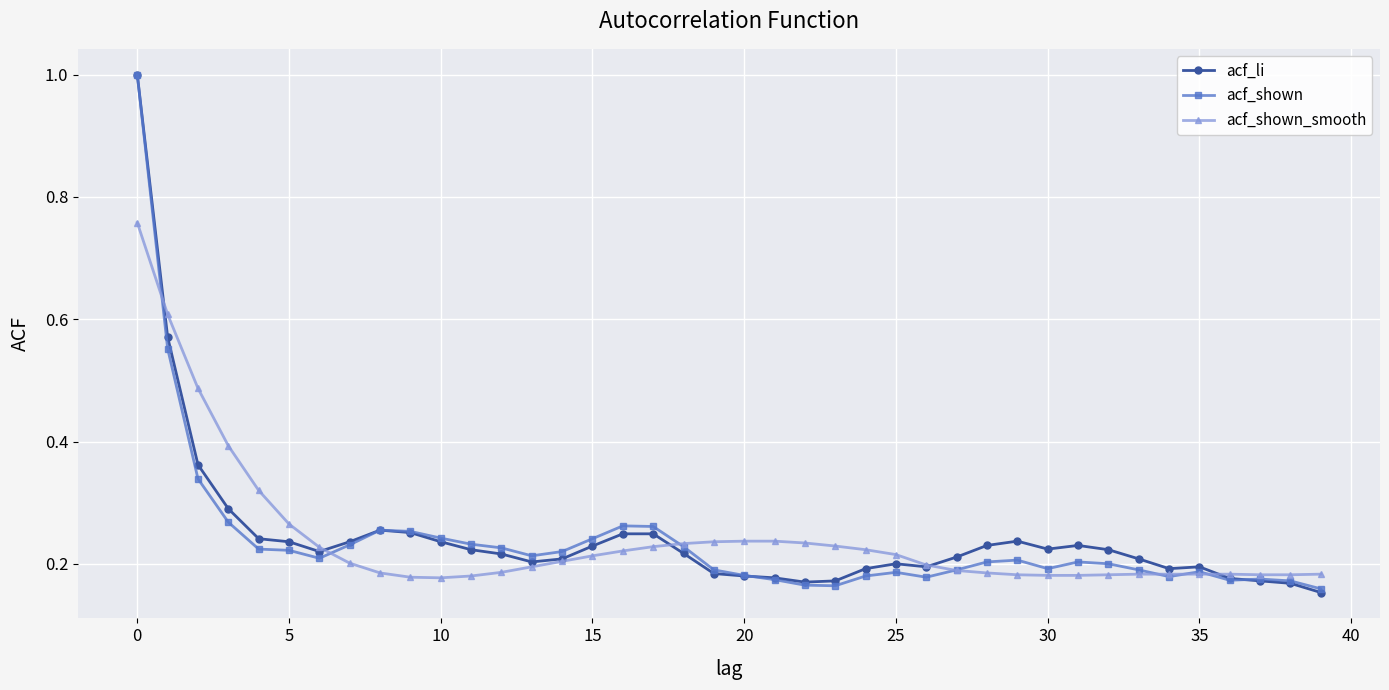

True or false: acf_li has more than 2 points higher than both neighbors.

True